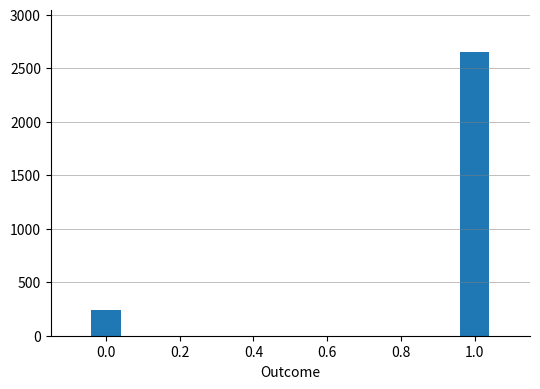

What is the value of the 1st bar from the left?

238.7